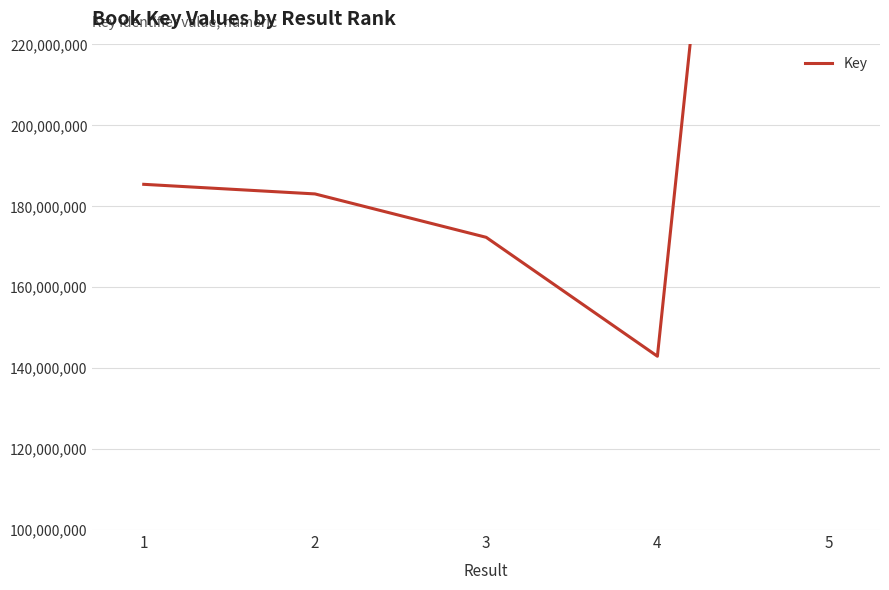

Does the chart display data point markers on the line(s)?

No